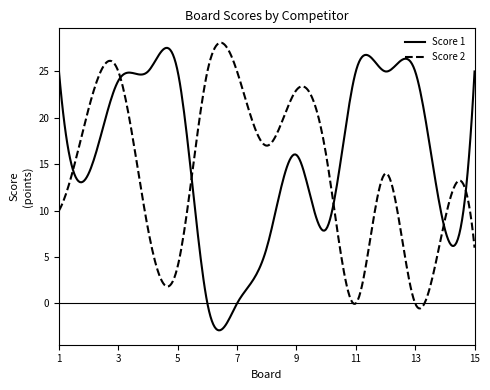

What is the maximum value shown in the chart?

28.1